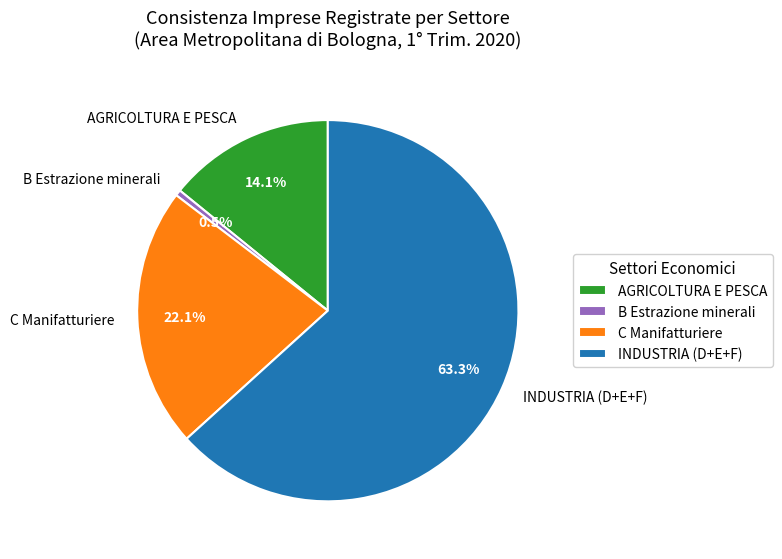

What is the largest slice in the pie chart?

INDUSTRIA (D+E+F)